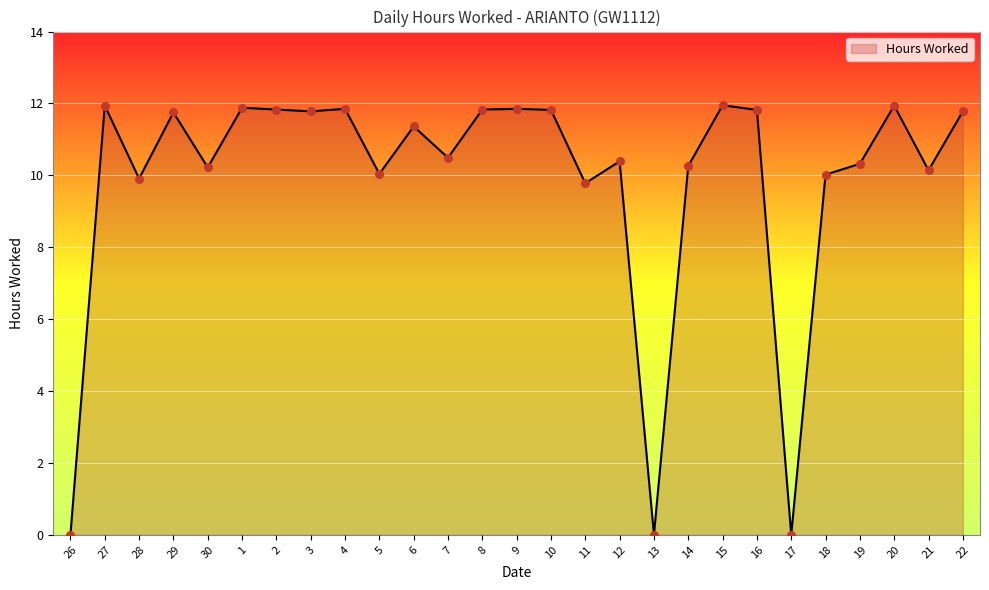

What is the ratio of the value at 15 to the value at 6?

1.1